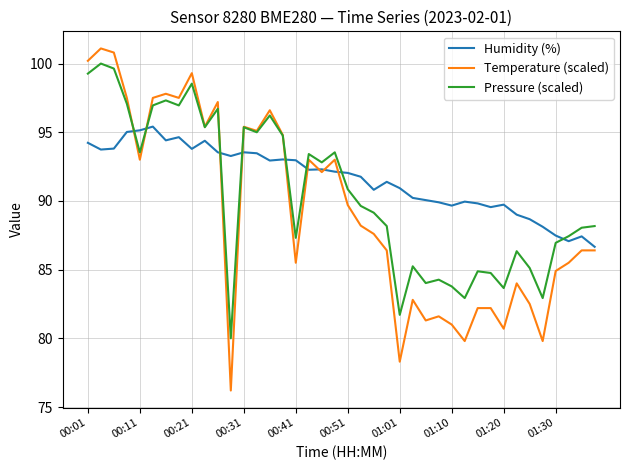

What is the lowest value of the Pressure (scaled) series?

80.0